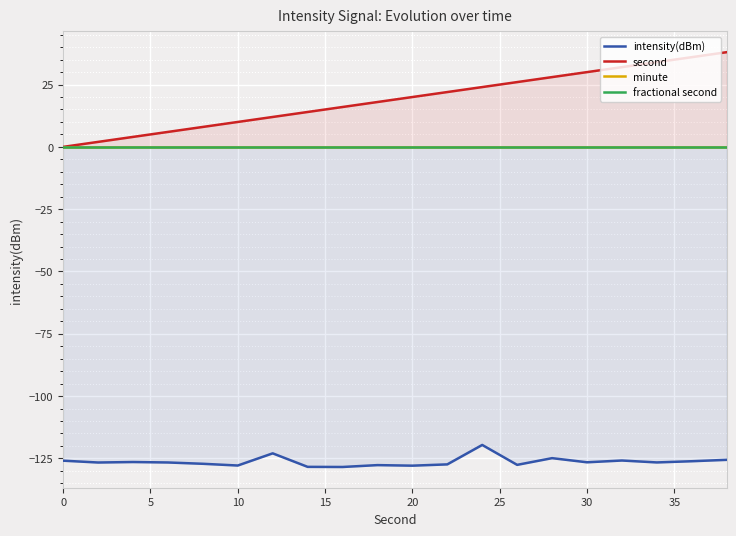

The value of intensity(dBm) at 5 is -126.7. True or false?

True